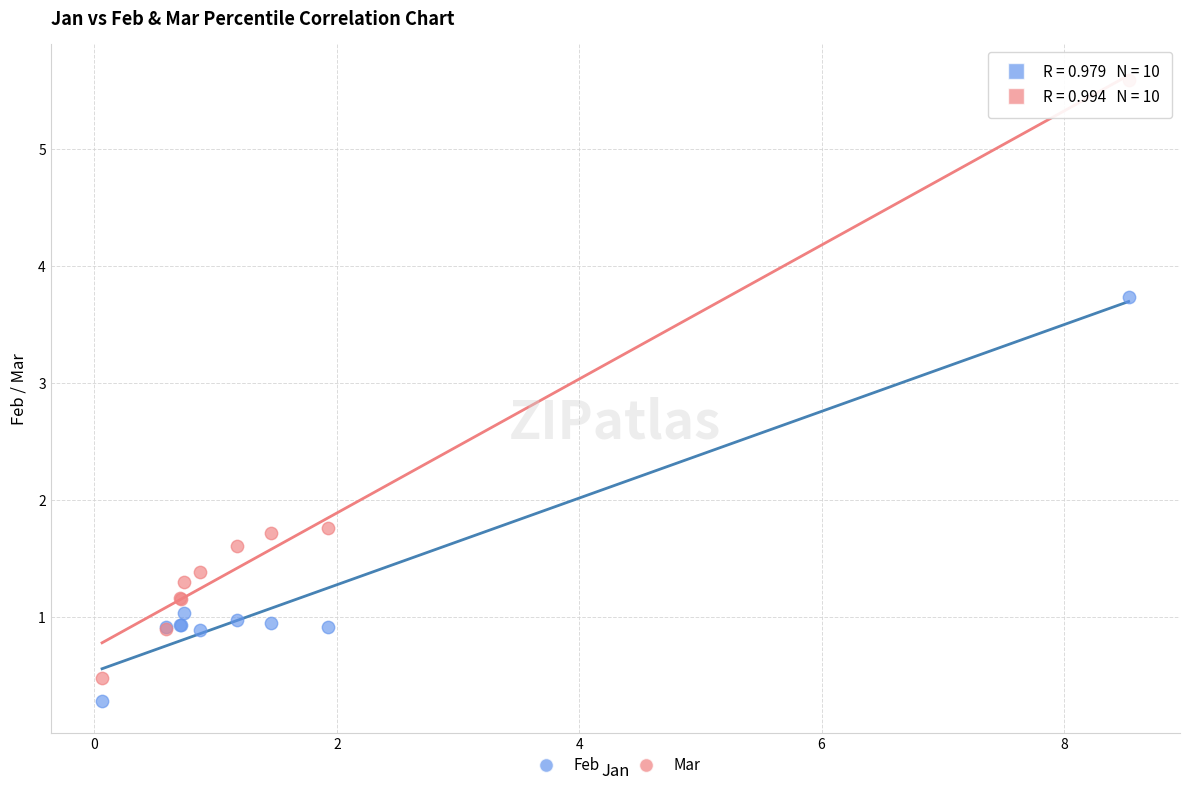

Which series reaches the minimum Y coordinate?

Feb